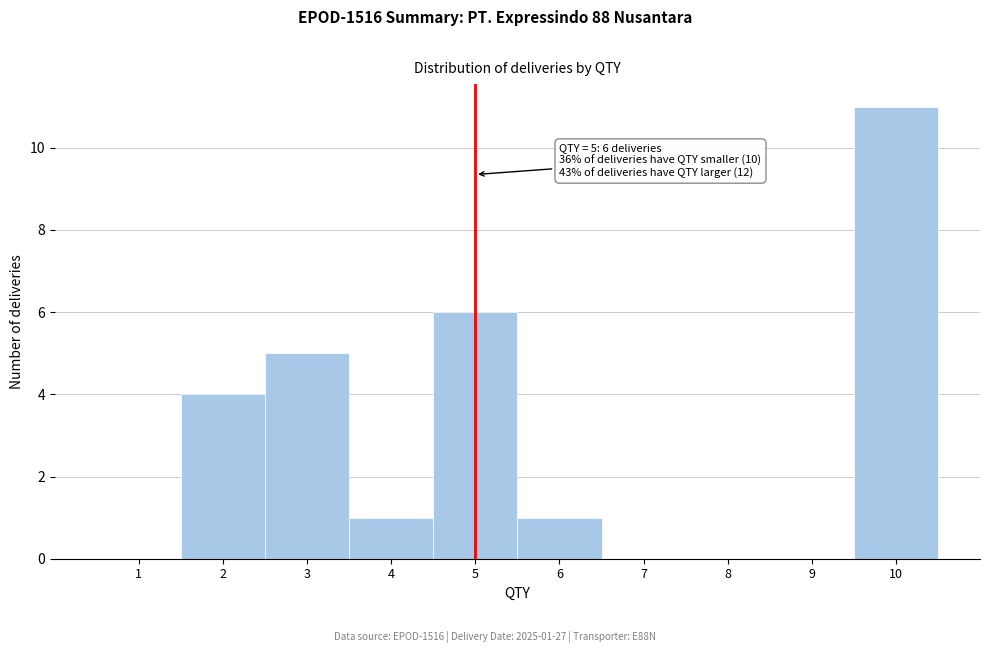

Reading left to right, list all the values displayed in this chart.

1=0	2=4	3=5	4=1	5=6	6=1	7=0	8=0	9=0	10=11